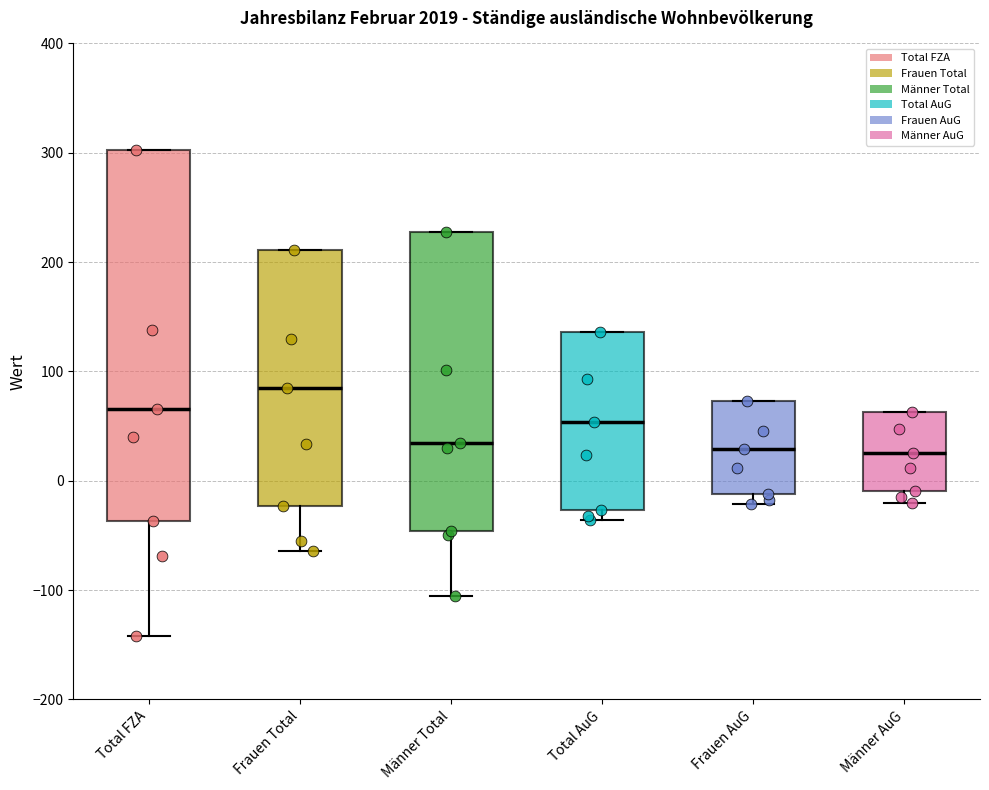

Reading left to right, transcribe this box plot: for each box, give where its median line is, the range the box spans, and where its two whiskers end, as read against the y-axis. The values are not printed on the chart, so give them approximately, as read against the axis.

Total FZA: median 70, box -40 to 300, whiskers -140 to 300
Frauen Total: median 90, box -20 to 210, whiskers -60 to 210
Männer Total: median 40, box -50 to 230, whiskers -100 to 230
Total AuG: median 50, box -30 to 140, whiskers -40 to 140
Frauen AuG: median 30, box -10 to 70, whiskers -20 to 70
Männer AuG: median 30, box -10 to 60, whiskers -20 to 60